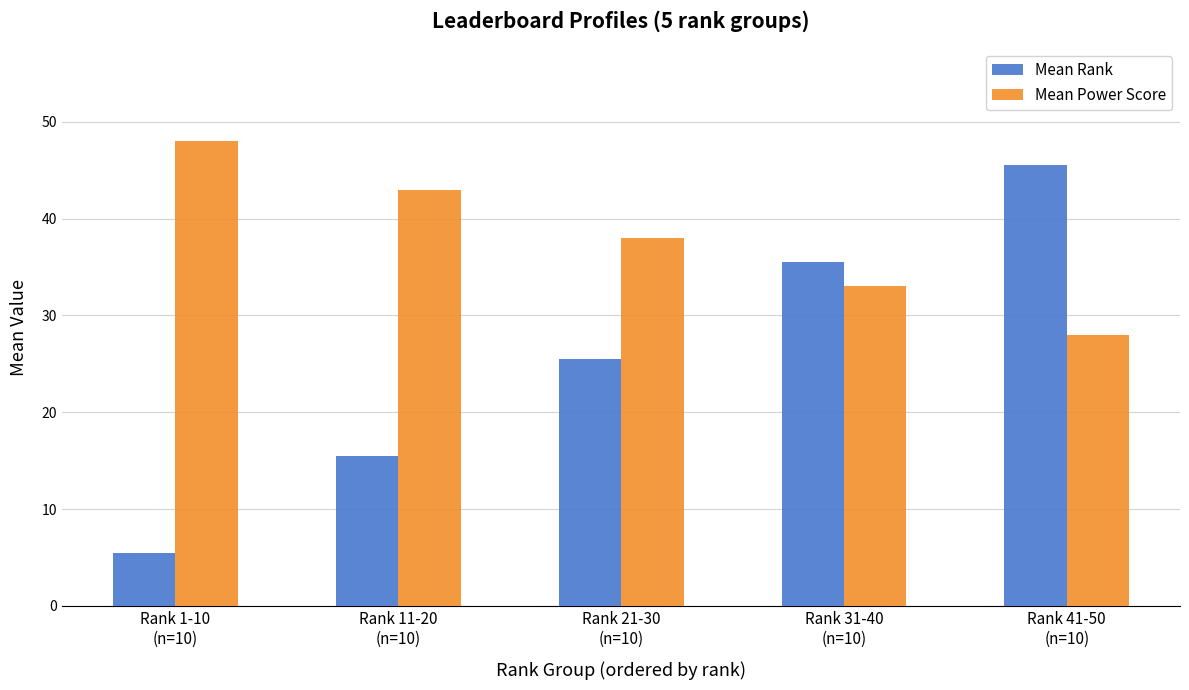

Which category has the lowest value in the Mean Rank series?

Rank 1-10
(n=10)